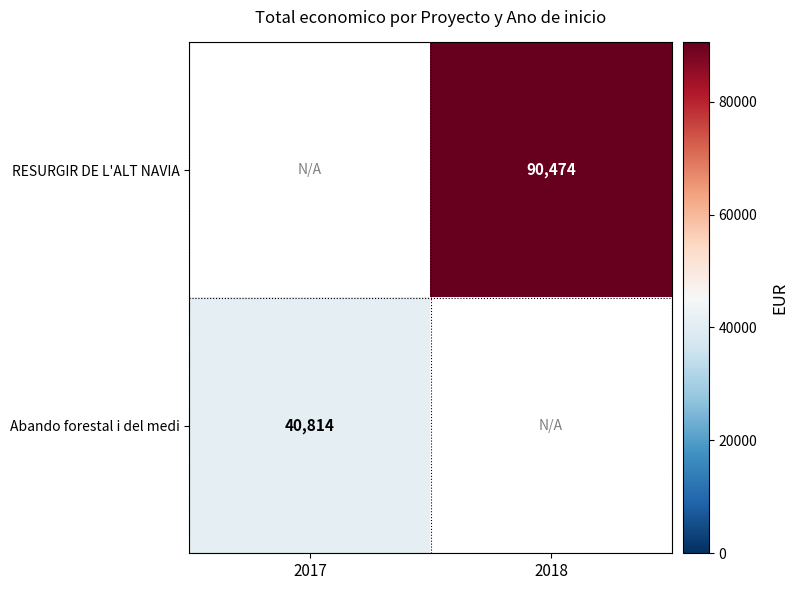

The value of RESURGIR DE L'ALT NAVIA at 2018 is 55431.7. True or false?

False